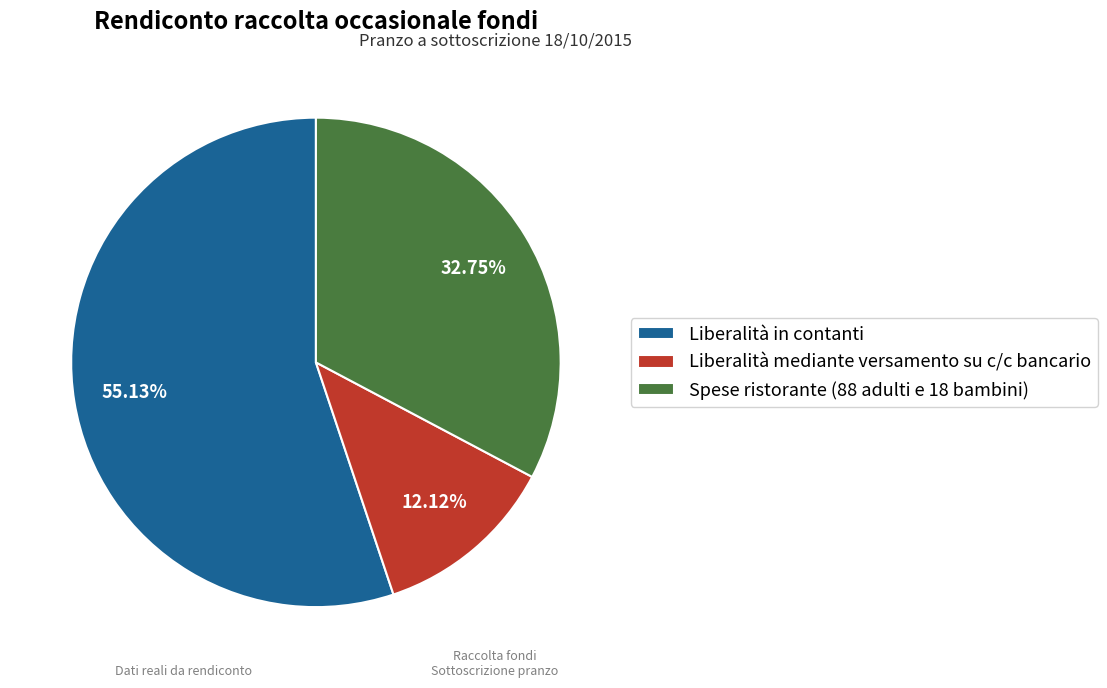

How many segments does this pie chart have?

3